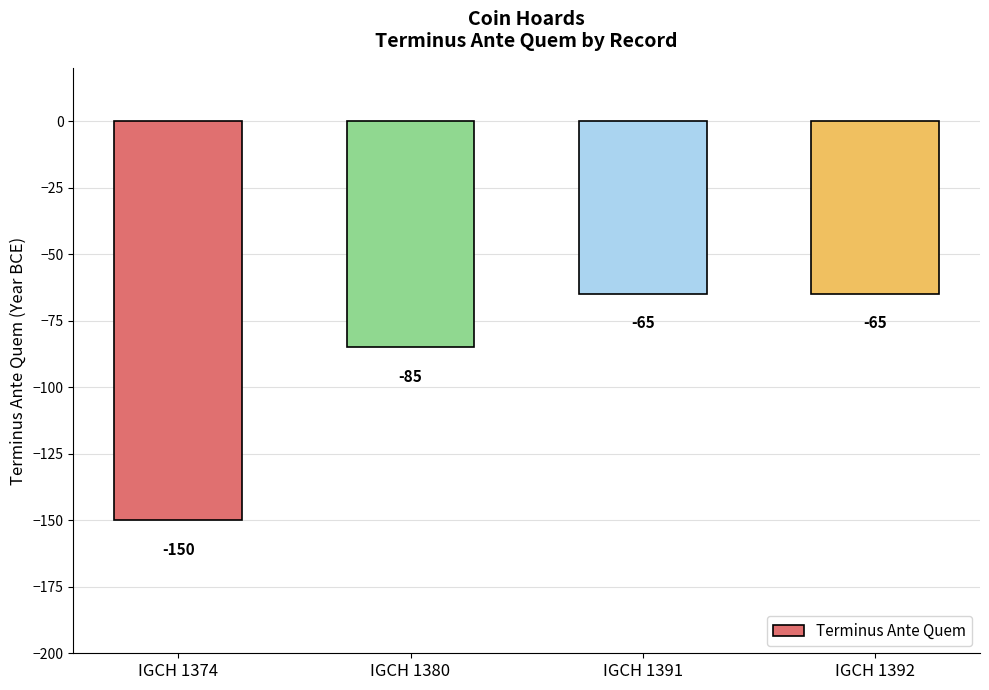

Are the bars grouped side by side (vs. stacked)?

No